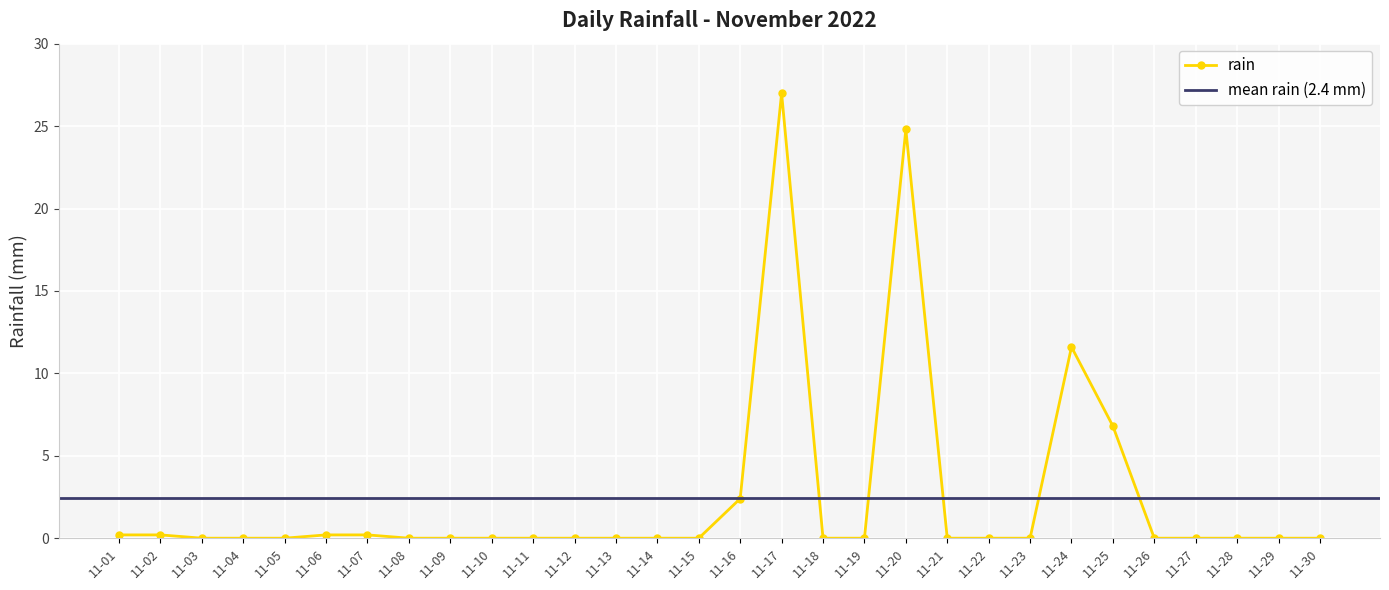

The rain series shows 0.0 at 11-28. True or false?

True